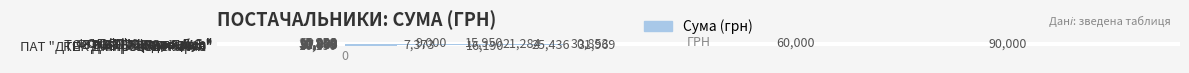

What is the average value?

30805.5